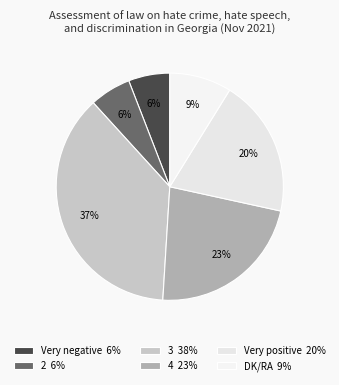

To the nearest percent, what is the average slice percentage?

17%